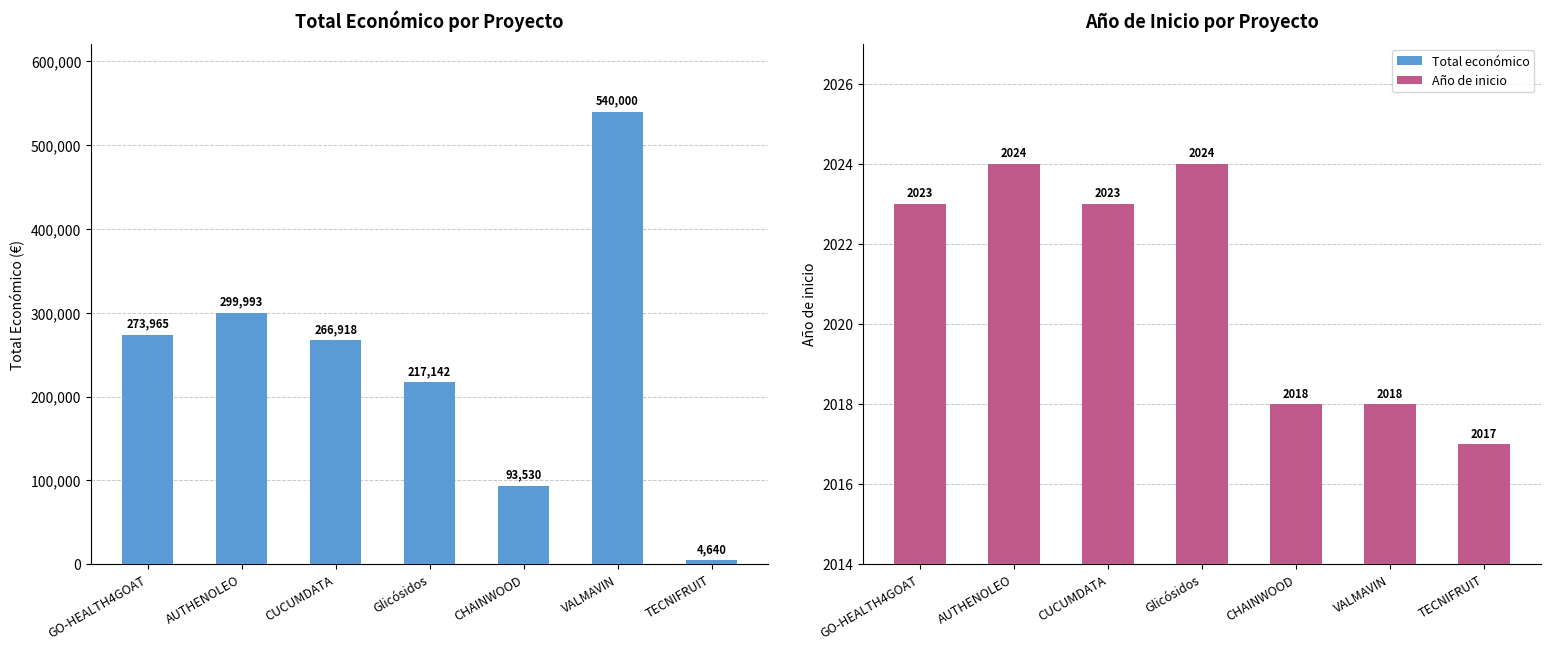

How many bars are there in each group?

2